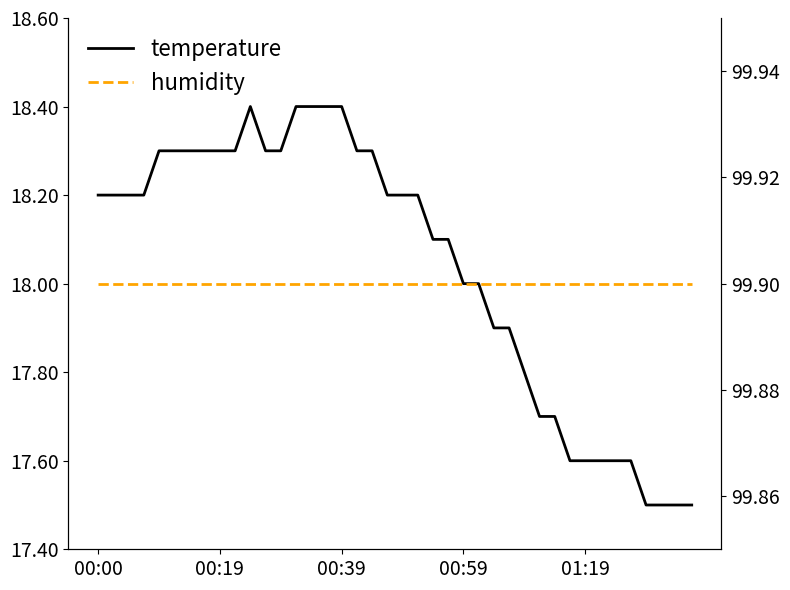

The value of temperature at 39 is 17.5. True or false?

True